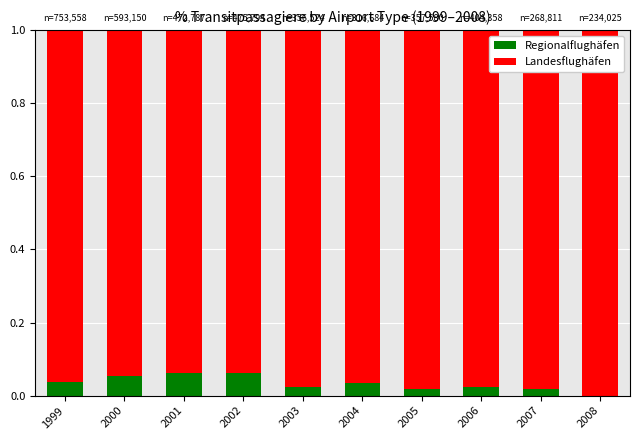

The value of Regionalflughäfen at 1999 is 0.0. True or false?

True